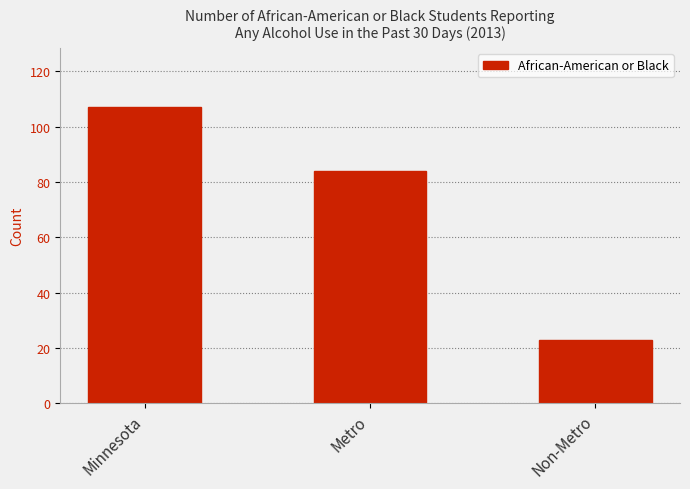

What is the ratio of the value at Metro to the value at Non-Metro?

3.7